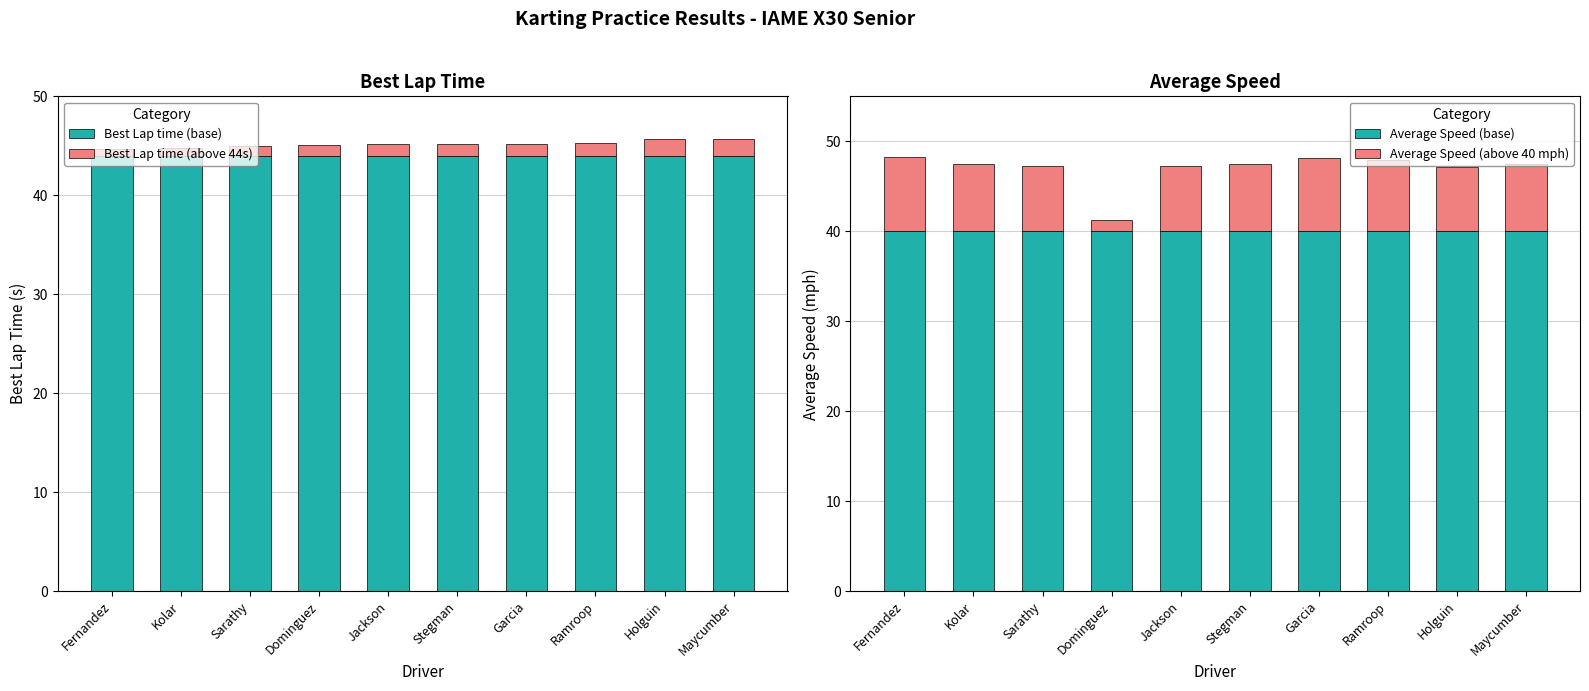

Is the value of Average Speed (base) at Kolar greater than the value of Best Lap time (above 44s) at Kolar?

Yes